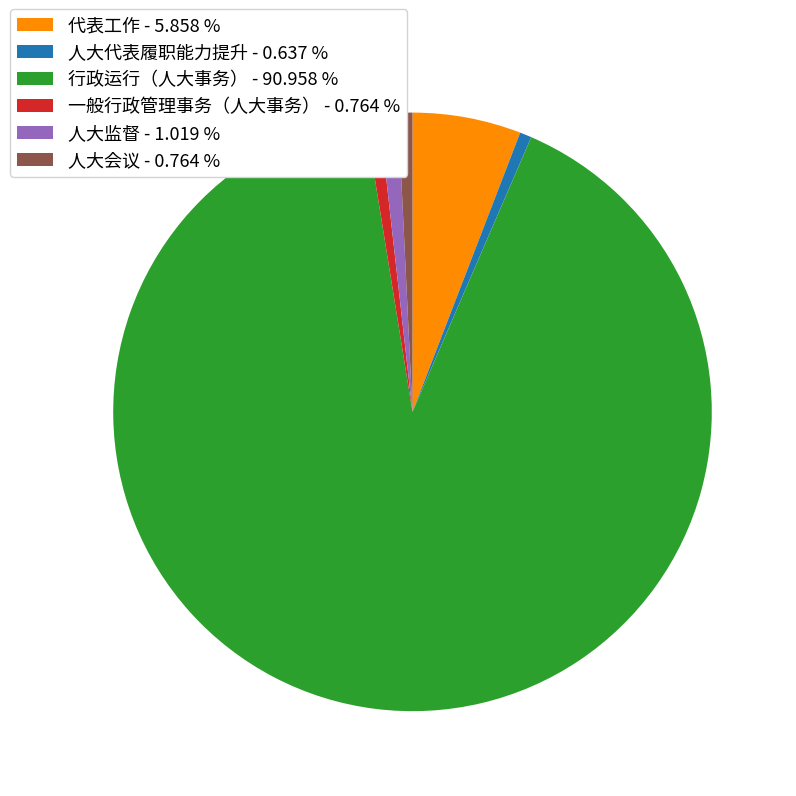

Which has a higher value, 人大监督 - 1.019 % or 行政运行（人大事务） - 90.958 %?

行政运行（人大事务） - 90.958 %